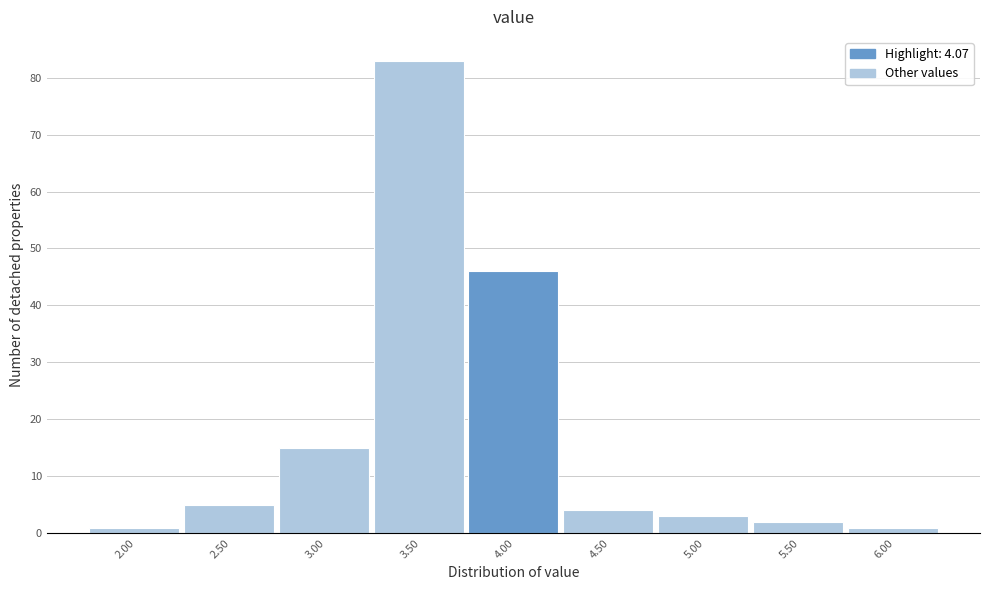

Reading right to left, what are all the values shown in this chart?

6.00=1	5.50=2	5.00=3	4.50=4	4.00=46	3.50=83	3.00=15	2.50=5	2.00=1